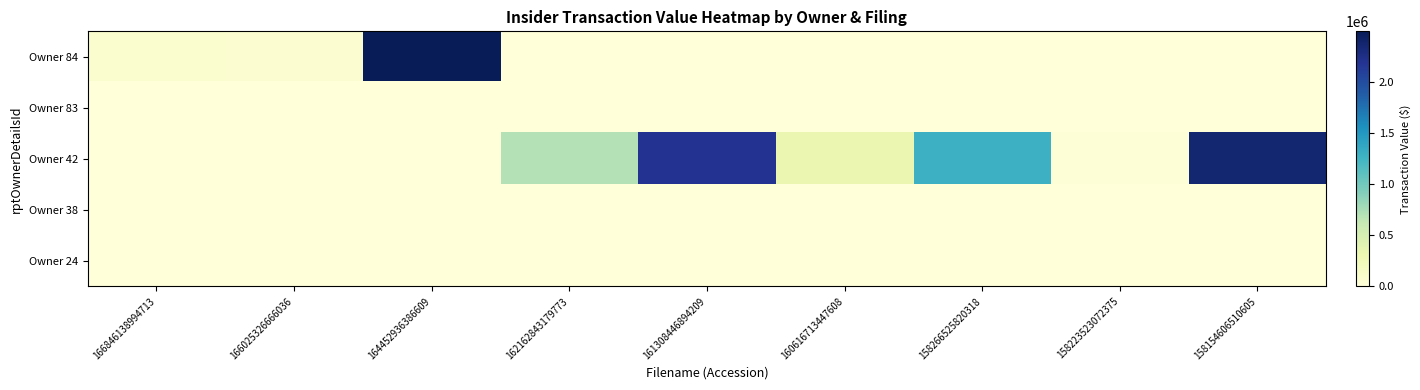

Reading left to right, transcribe all the data shown in this chart.

Owner 84: 166846138994713=85510	166025326666036=76951	164452936386609=2492789	162162843179773=0	161308446894209=0	160616713447608=0	158266525820318=0	158223523072375=0	158154606510605=0
Owner 83: 166846138994713=0	166025326666036=0	164452936386609=0	162162843179773=0	161308446894209=0	160616713447608=0	158266525820318=0	158223523072375=0	158154606510605=0
Owner 42: 166846138994713=0	166025326666036=0	164452936386609=0	162162843179773=701263	161308446894209=2196380	160616713447608=324205	158266525820318=1282424	158223523072375=20386	158154606510605=2359271
Owner 38: 166846138994713=0	166025326666036=0	164452936386609=0	162162843179773=0	161308446894209=0	160616713447608=0	158266525820318=0	158223523072375=0	158154606510605=0
Owner 24: 166846138994713=0	166025326666036=0	164452936386609=0	162162843179773=0	161308446894209=0	160616713447608=0	158266525820318=0	158223523072375=0	158154606510605=0